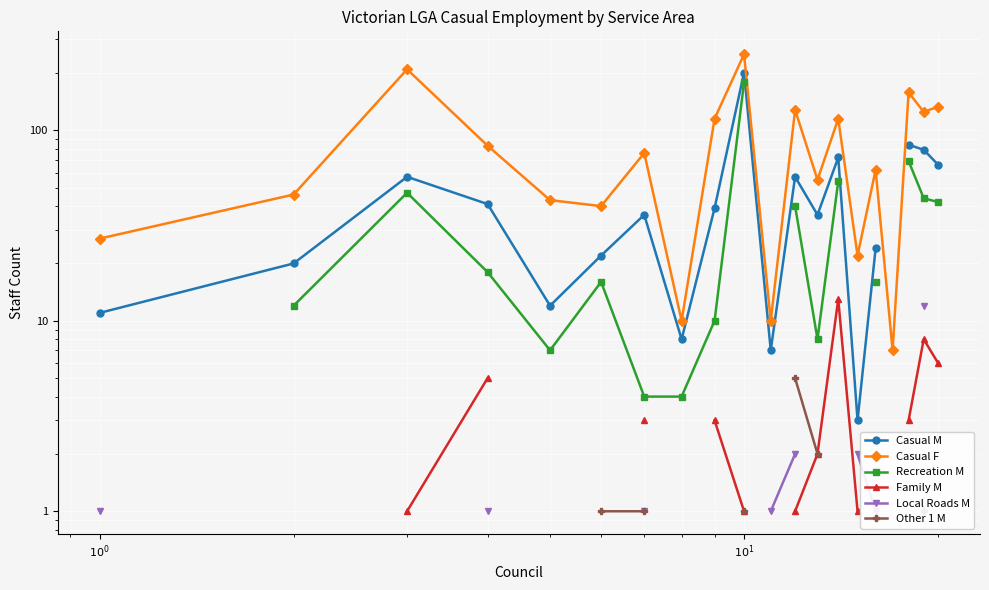

What is the value of the Casual M point at the 8th from the left?

8.0